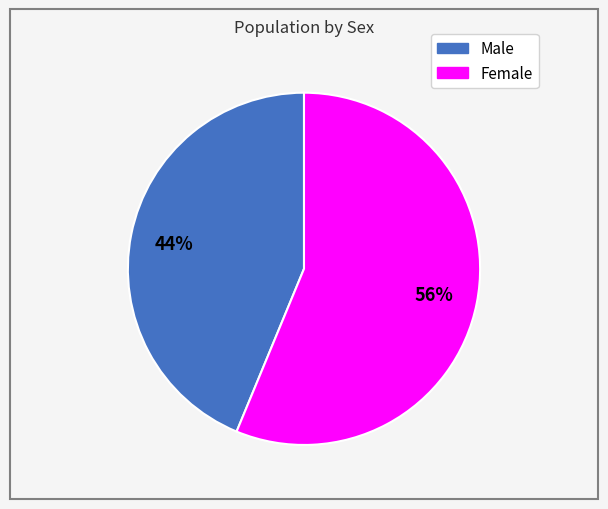

To the nearest percent, what is the combined percentage of Female and Male?

100%